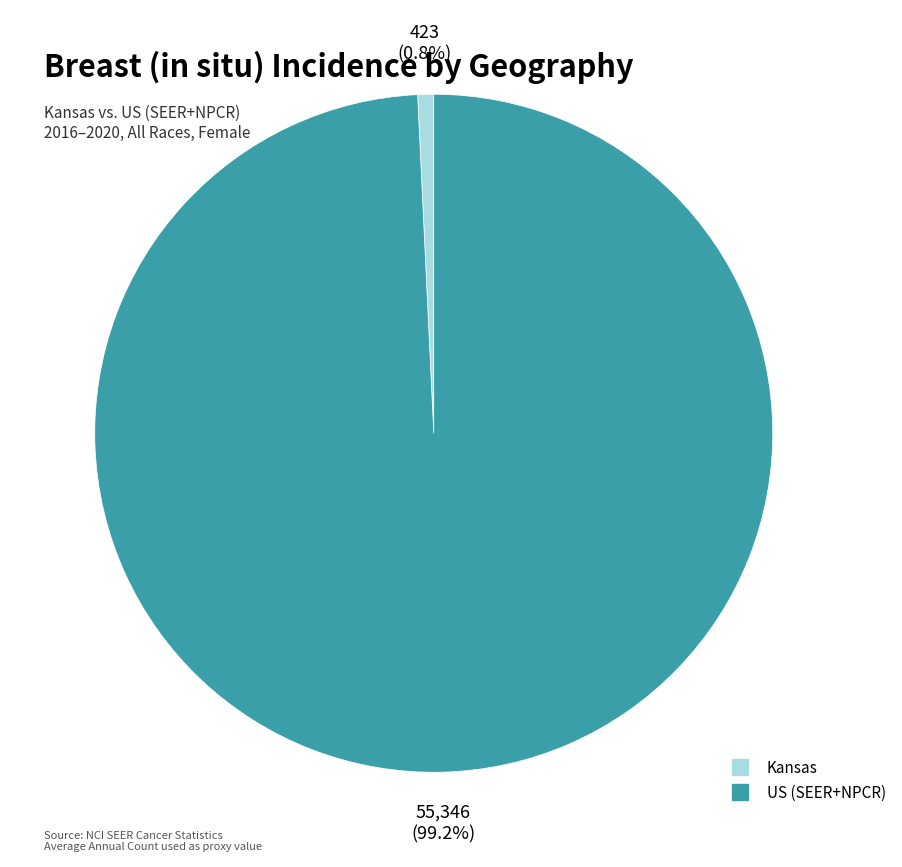

What is the smallest slice in the pie chart?

Kansas